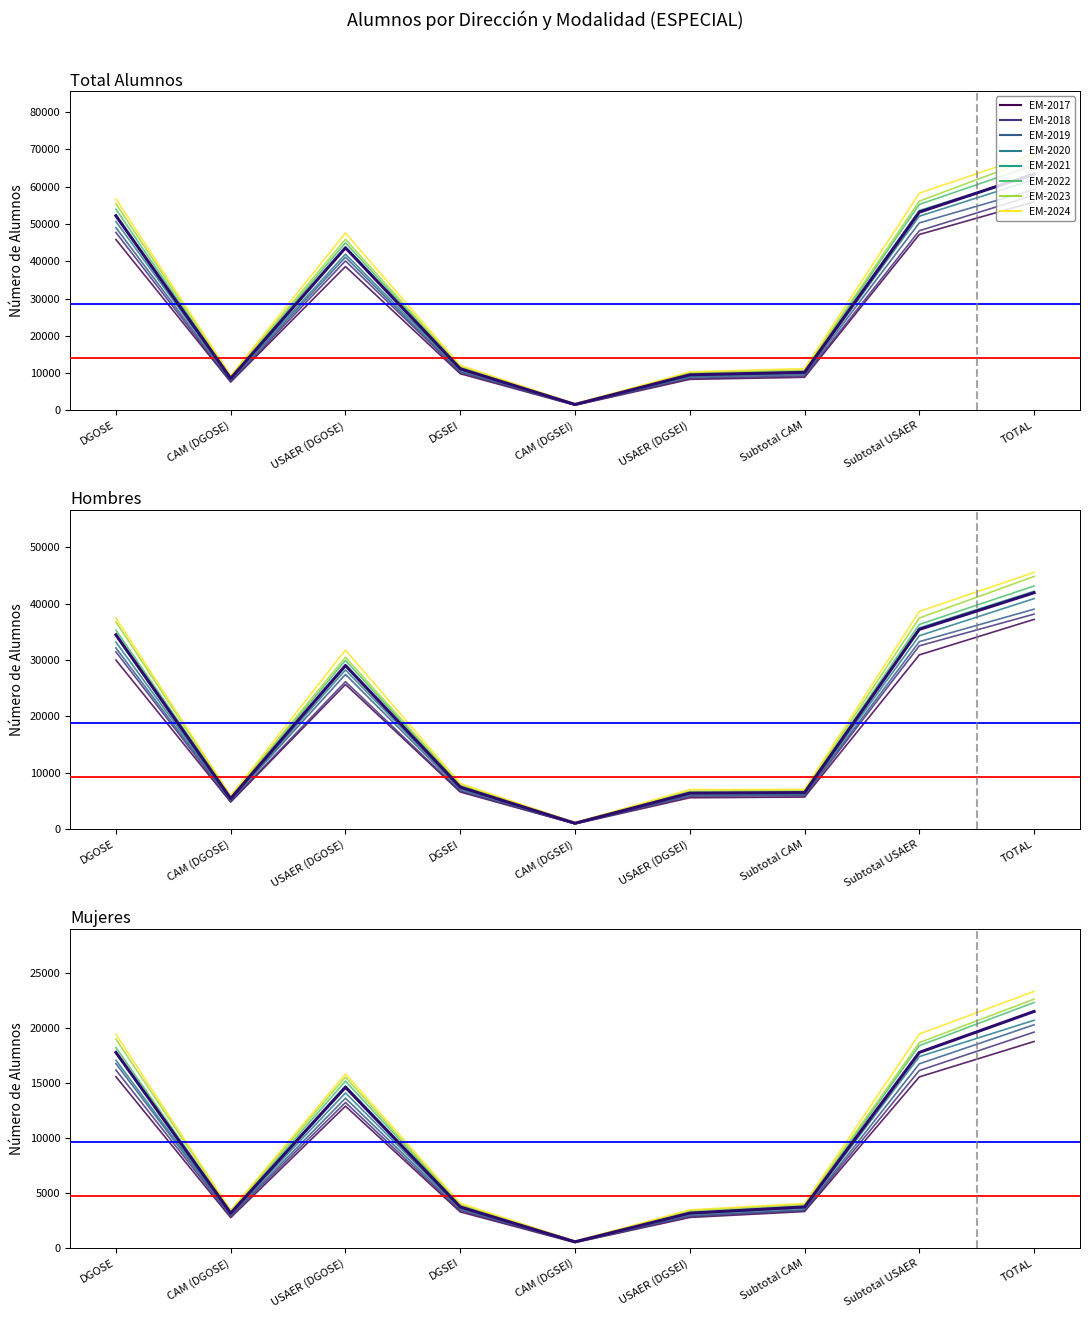

Rank the series by their average value, from highest to lowest.

TOTAL, HOM, MUJ